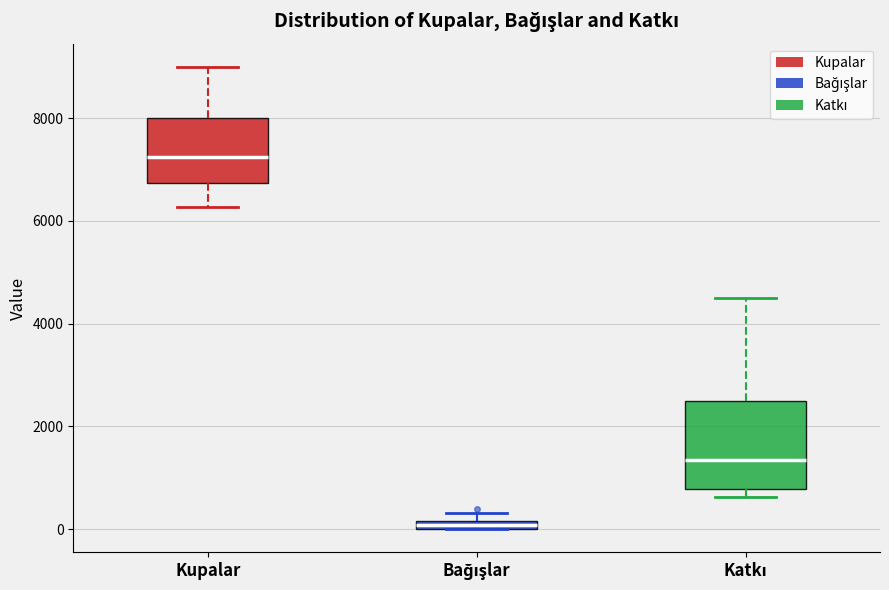

Comparing the boxes themselves (not the whiskers), which one is the tallest?

Katkı